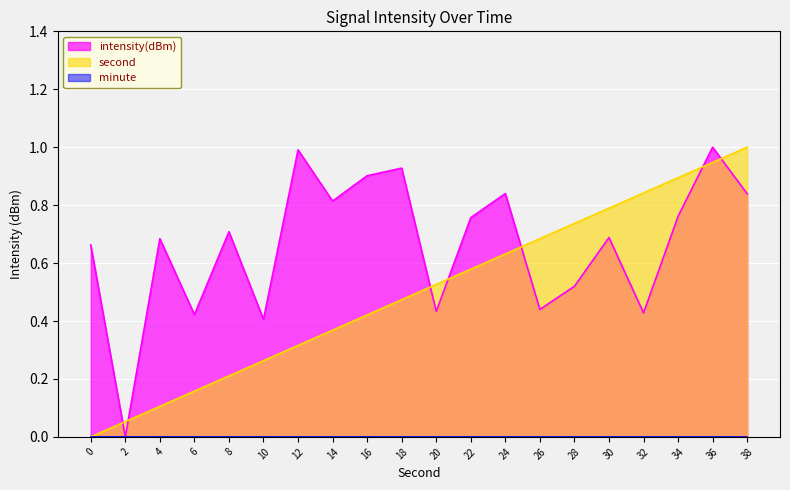

At which category is the sum across all series the highest?

36